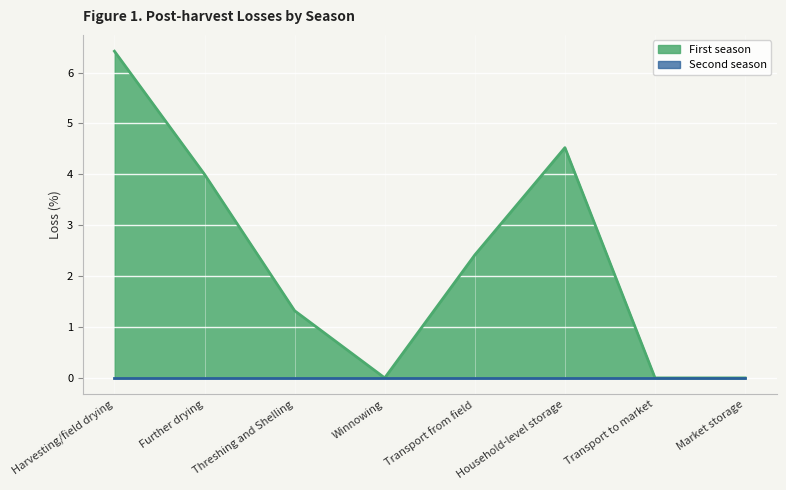

How many distinct data groups are displayed?

2